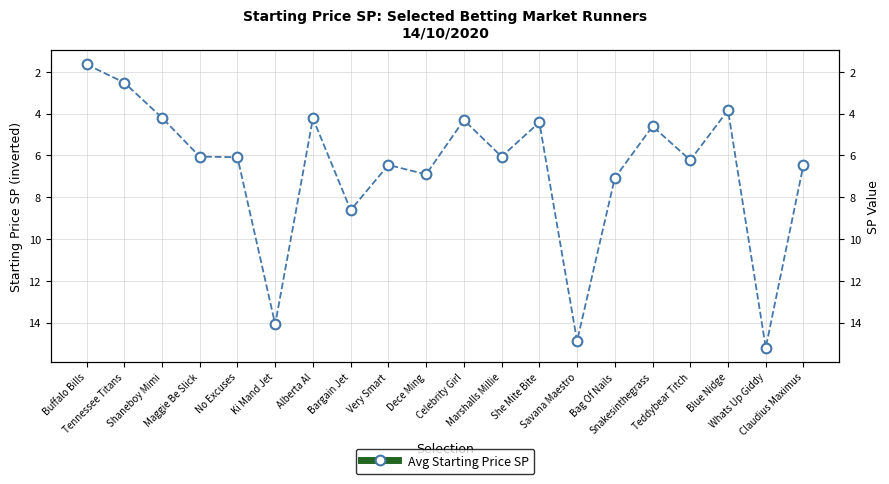

What is the smallest value displayed?

1.6